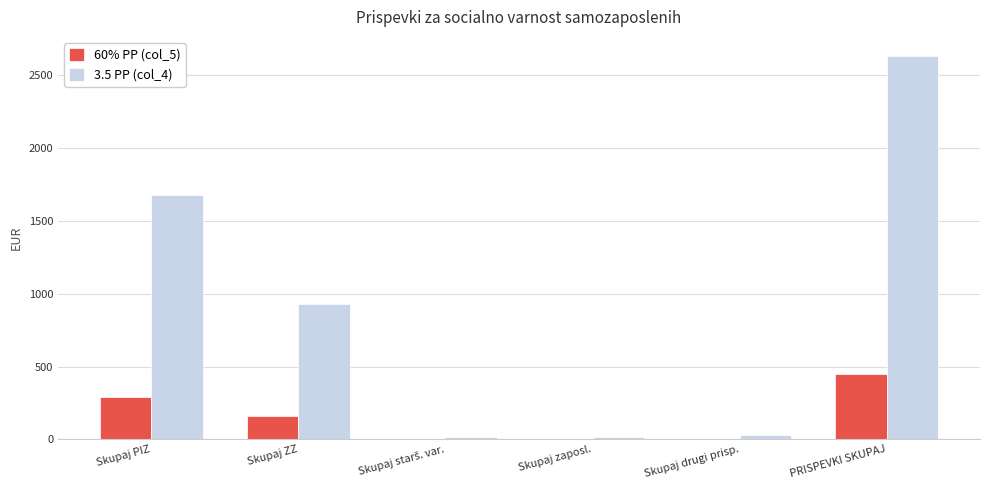

Is the value of 60% PP (col_5) at PRISPEVKI SKUPAJ greater than the value of 3.5 PP (col_4) at PRISPEVKI SKUPAJ?

No